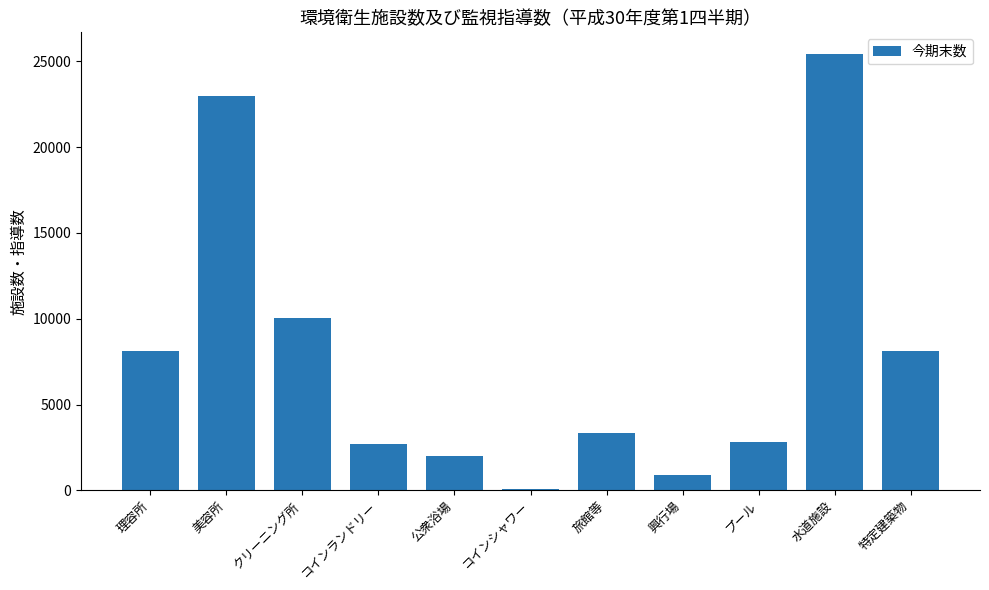

The chart shows a value of 2725 at コインランドリー. True or false?

True